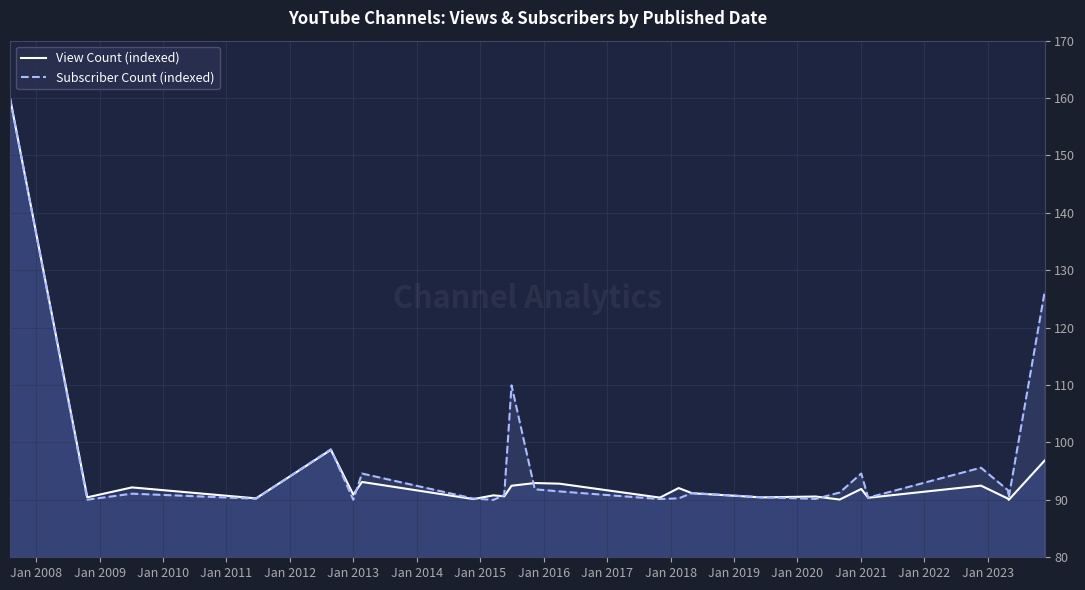

Reading left to right, list all the values displayed in this chart.

View Count (indexed): 160.0	90.4	92.2	90.3	98.7	90.9	93.1	90.1	90.8	90.6	92.5	92.9	92.8	90.4	92.1	91.2	90.4	90.6	90.1	91.9	90.4	92.5	90.2	90.0	96.9
Subscriber Count (indexed): 160.0	90.0	91.1	90.2	98.8	90.0	94.6	90.2	90.0	90.8	110.0	91.8	91.5	90.1	90.3	91.2	90.5	90.2	91.3	94.6	90.4	95.6	91.7	90.4	126.3